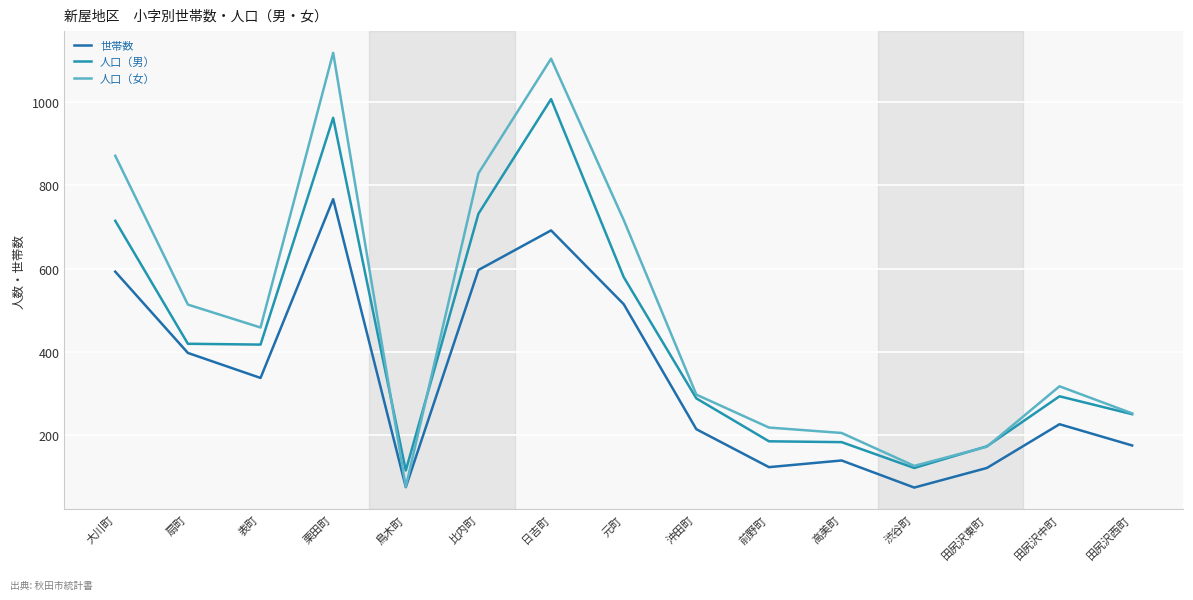

True or false: 人口（女） and 世帯数 cross at least once.

False